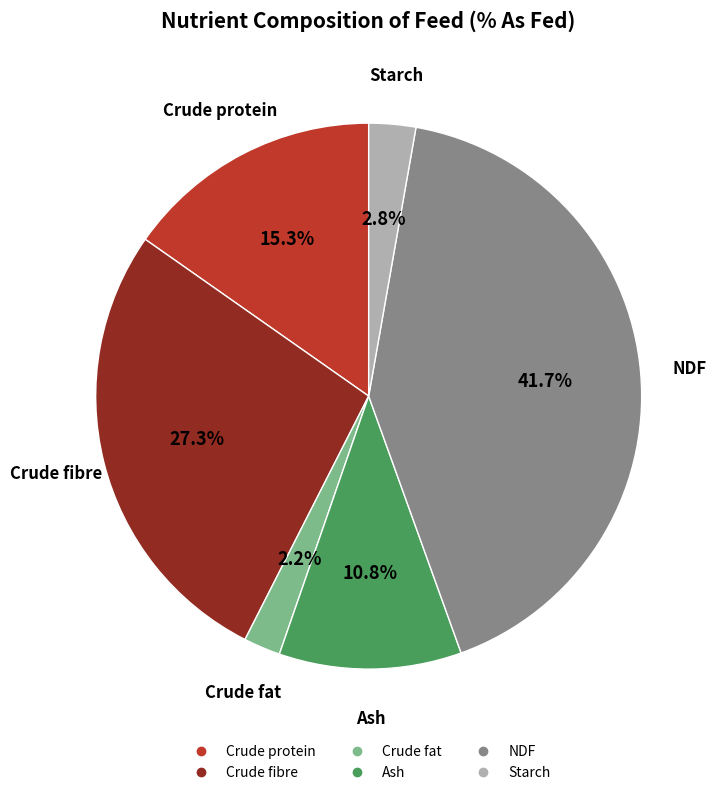

Approximately how many times larger is the value at Starch compared to NDF?

0.1